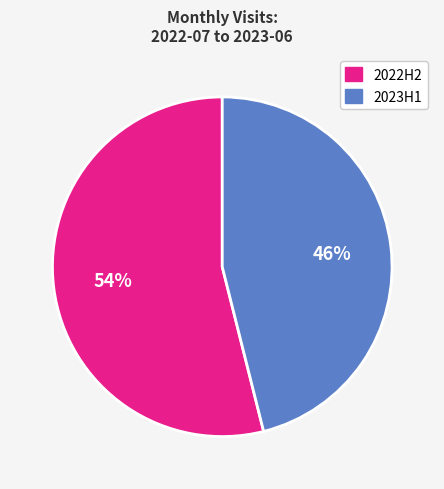

Is the sum of 2023H1 and 2022H2 greater than half?

Yes